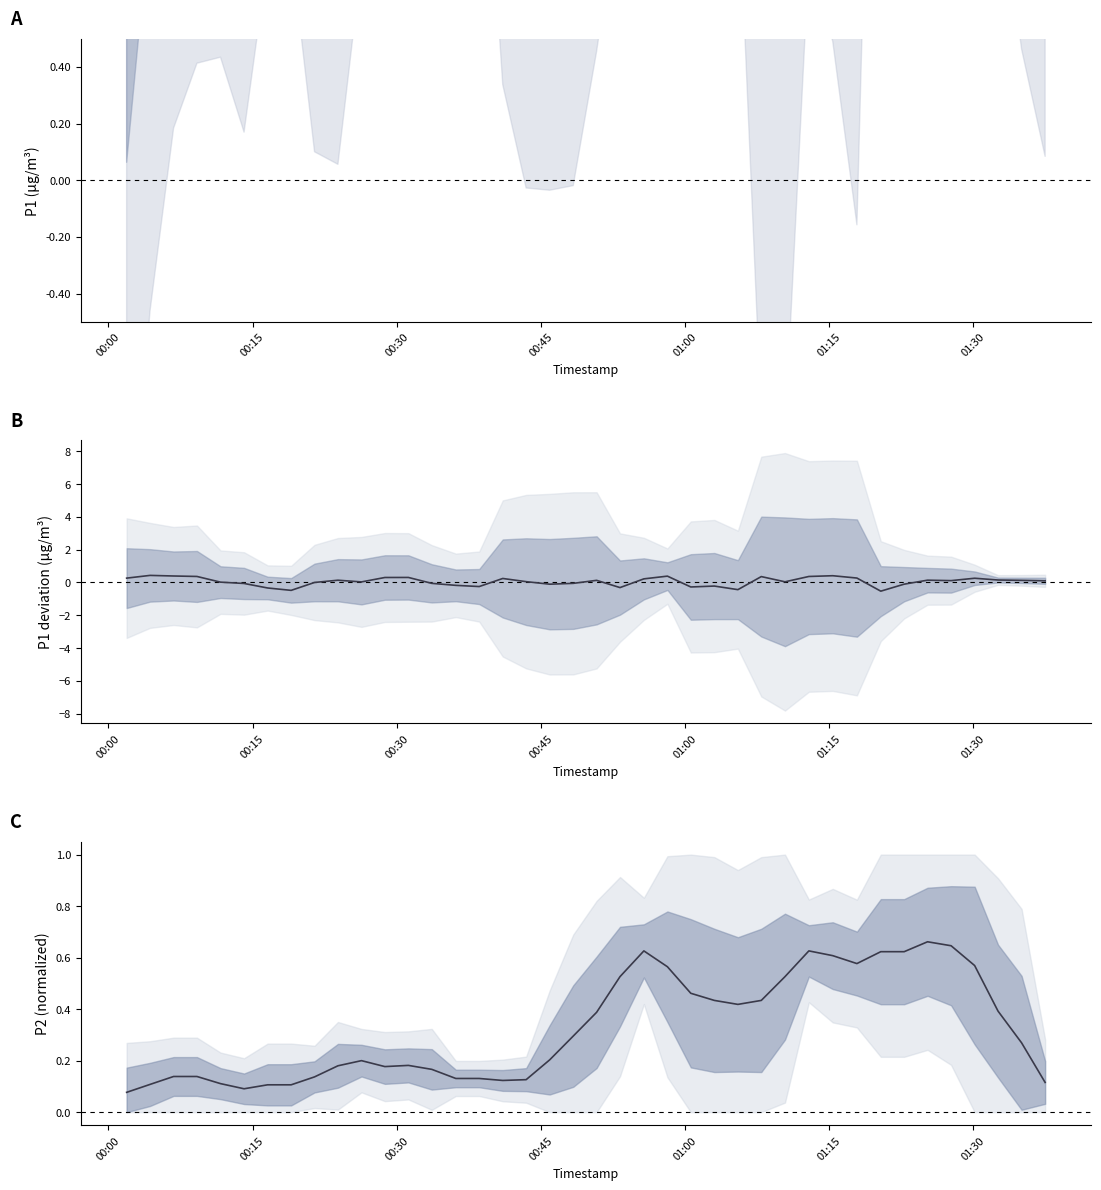

Is it true that P1 deviation equals 0.3 at 37?

False